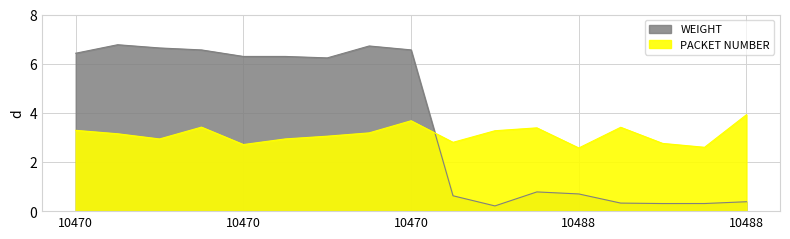

List the labels in order of value, smallest first.

10488, 10488, 10488, 10488, 10488, 10488, 10488, 10488, 10470, 10470, 10470, 10470, 10470, 10470, 10470, 10470, 10470